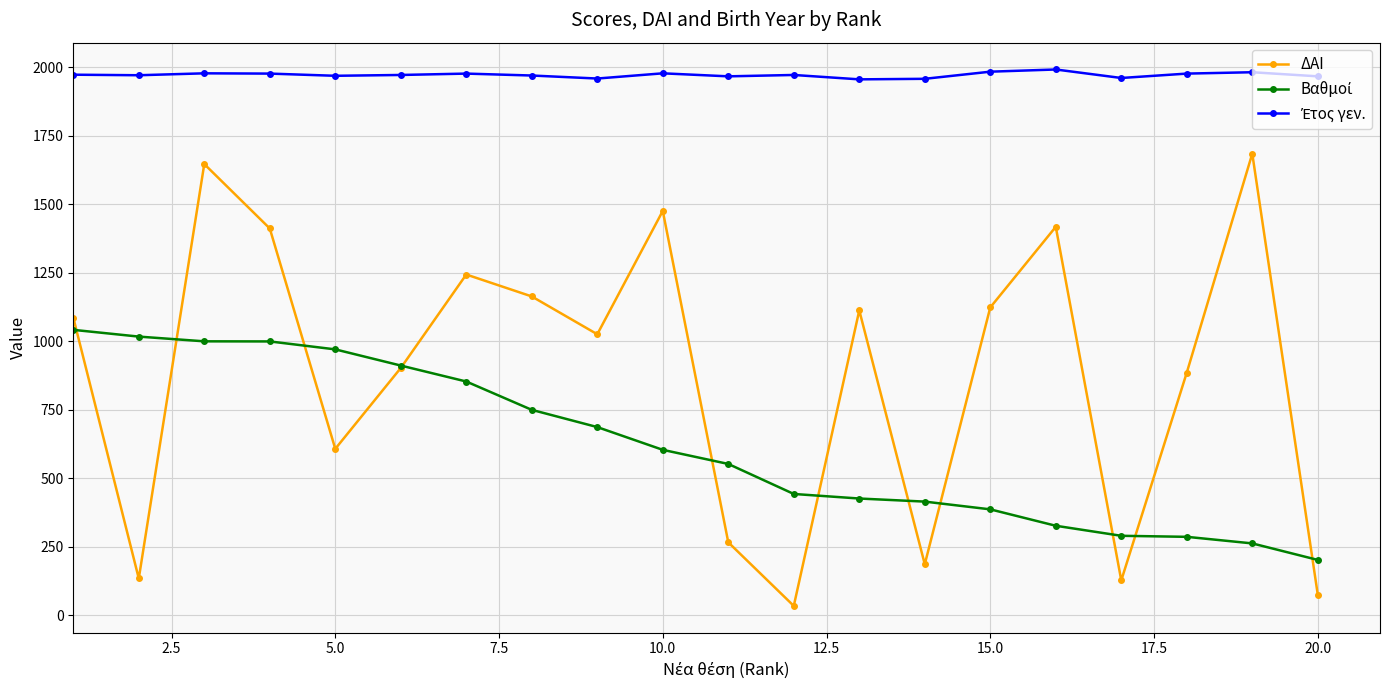

What is the value of the ΔΑΙ point at the 2nd from the left?

135.0